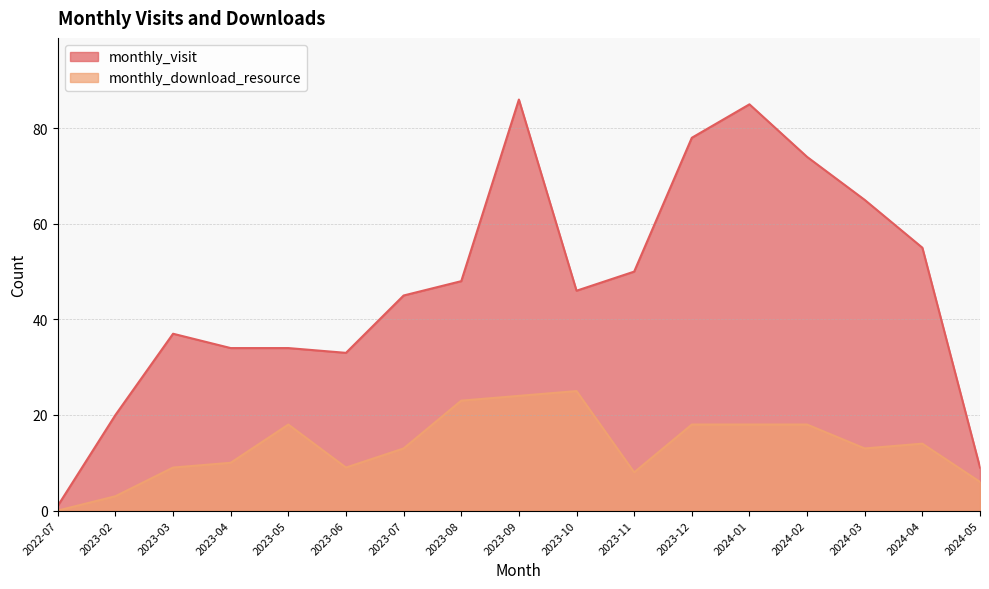

Reading right to left, extract all data points from this chart.

monthly_visit: 9	55	65	74	85	78	50	46	86	48	45	33	34	34	37	20	1
monthly_download_resource: 6	14	13	18	18	18	8	25	24	23	13	9	18	10	9	3	0